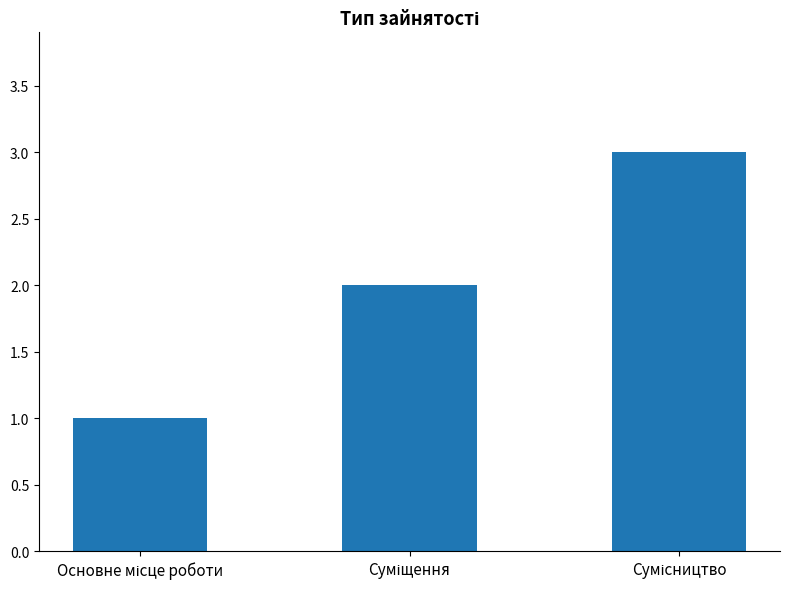

What is the average value?

2